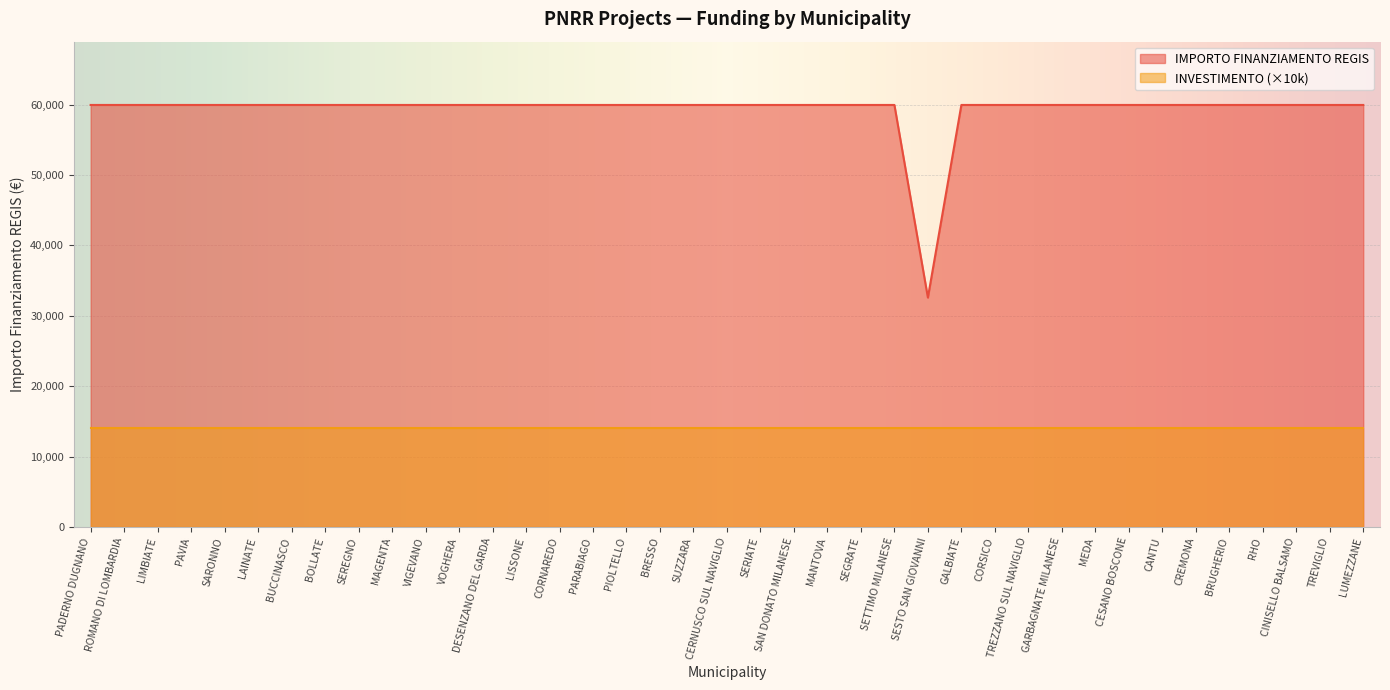

Where is the first local minimum?

SESTO SAN GIOVANNI